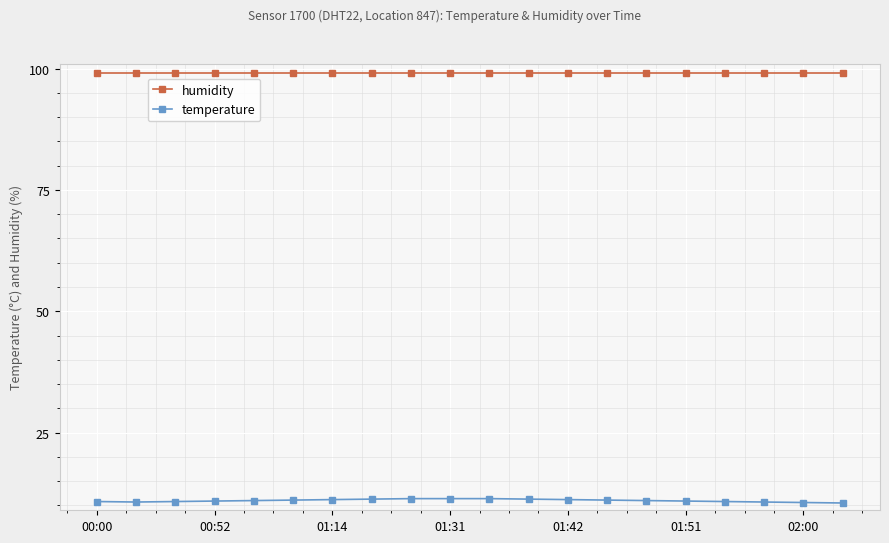

At how many categories does at least one series exceed 56?

20